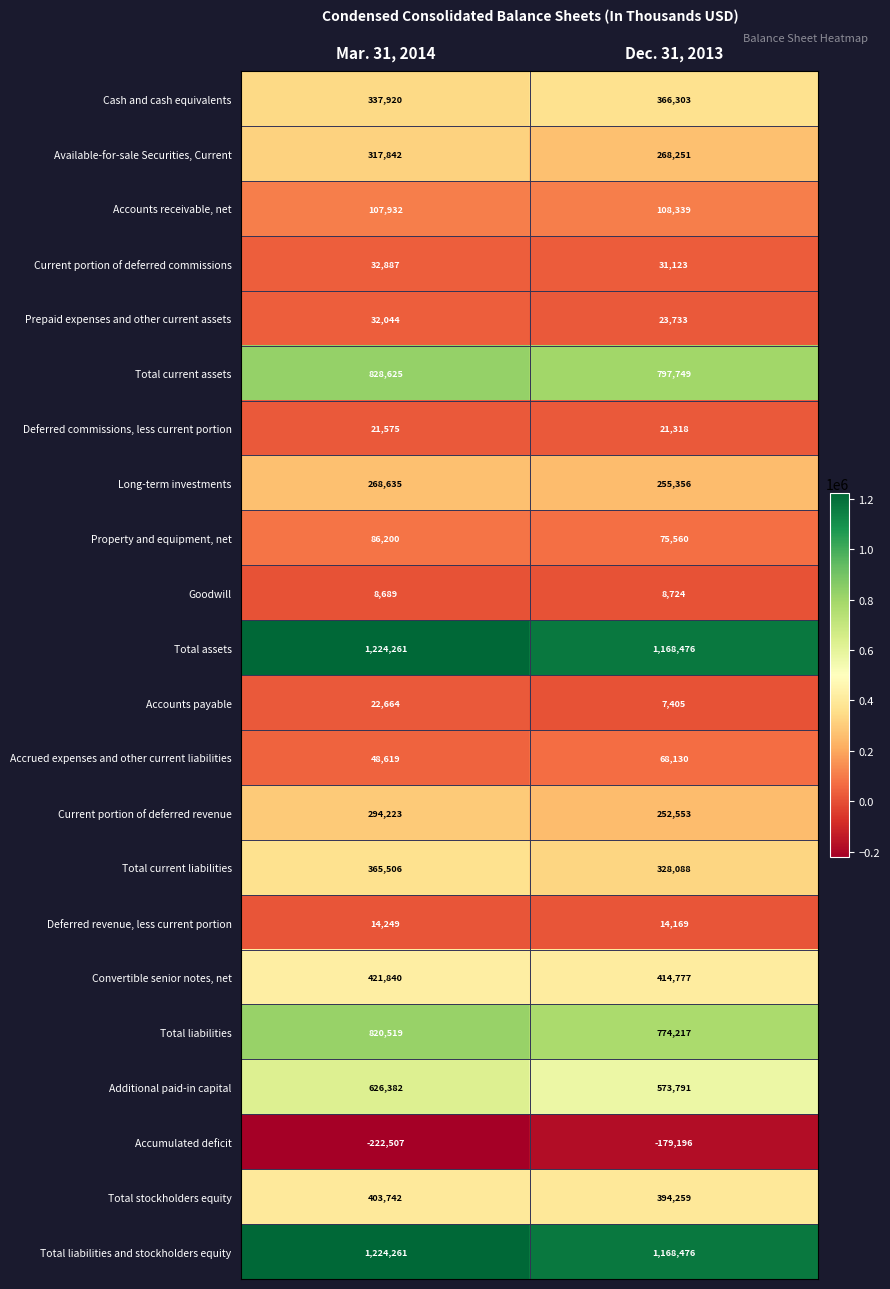

At which category does the chart reach its peak across all series?

Mar. 31, 2014